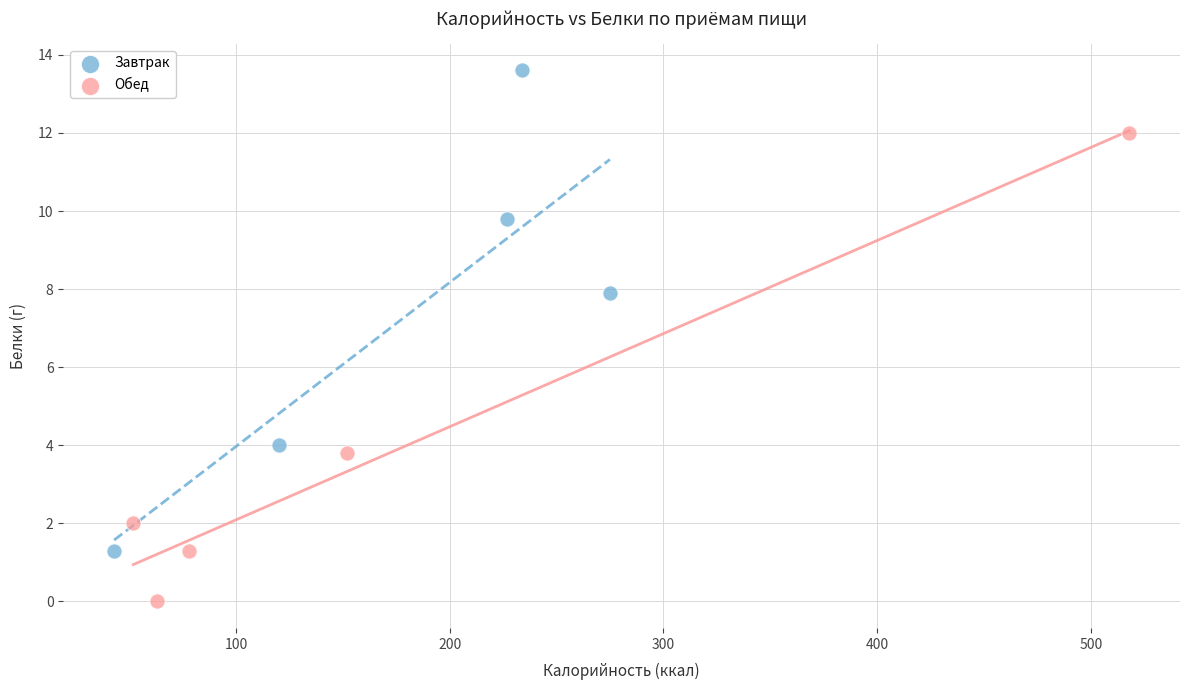

Which series reaches the maximum Y coordinate?

Завтрак